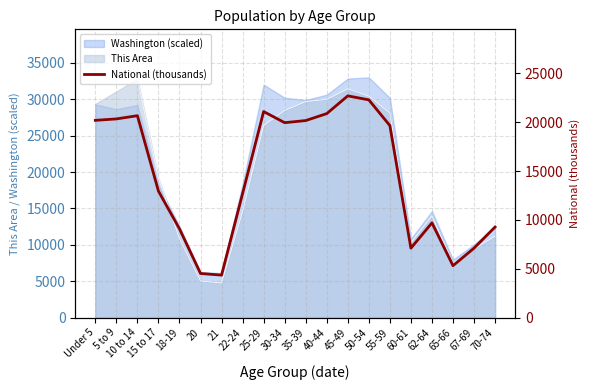

What is the minimum value shown in the chart?

4354.3